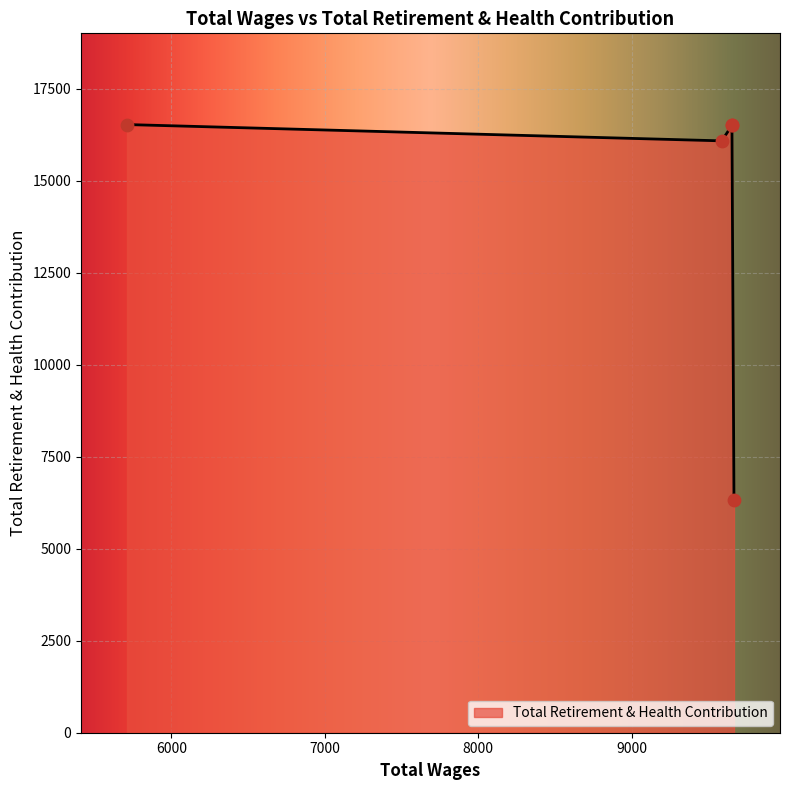

What is the change in value from 9657.0 to 9588.0?

-443